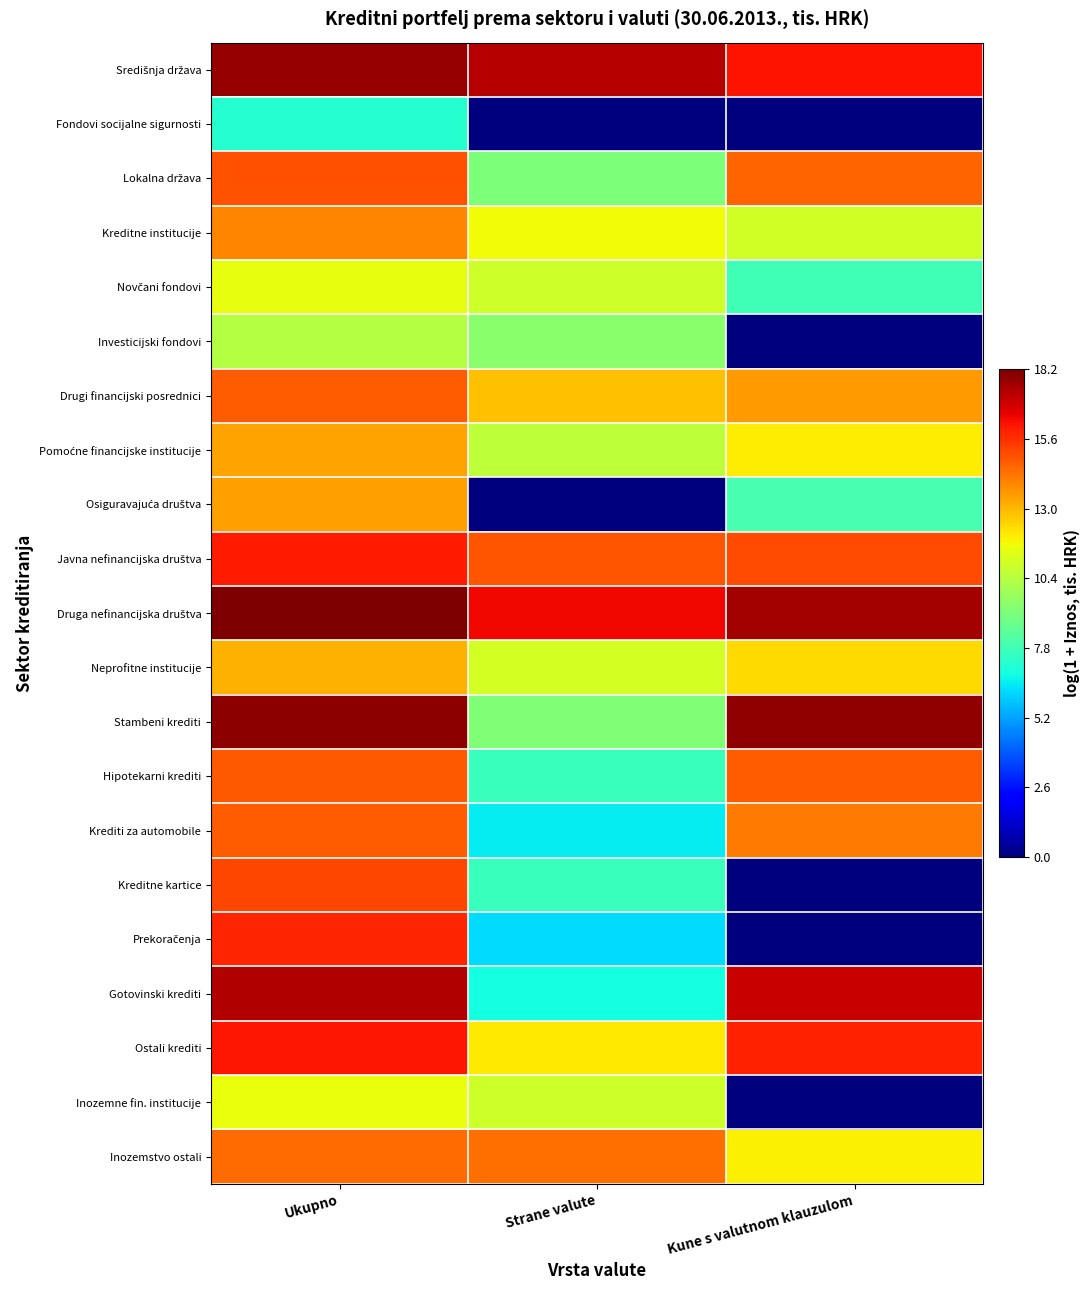

Which series has the largest total across all categories?

Druga nefinancijska društva